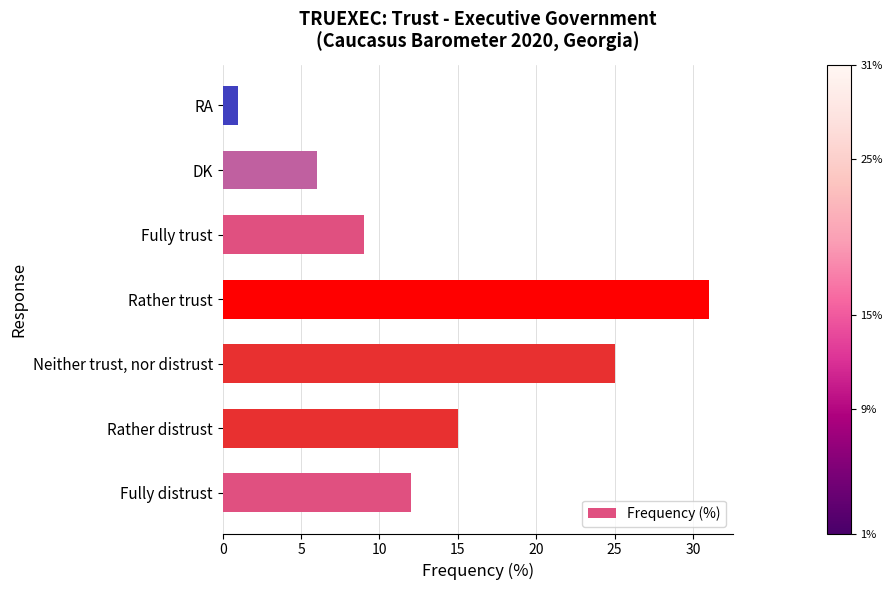

At which label is the value closest to 16?

Rather distrust